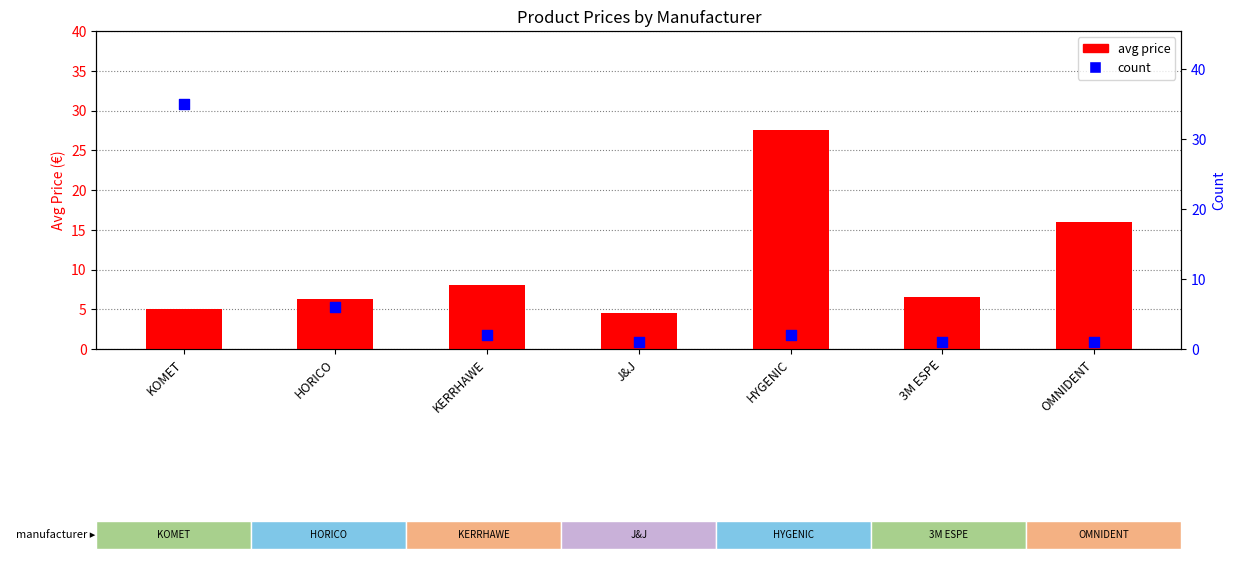

Which series has the largest total across all categories?

avg price